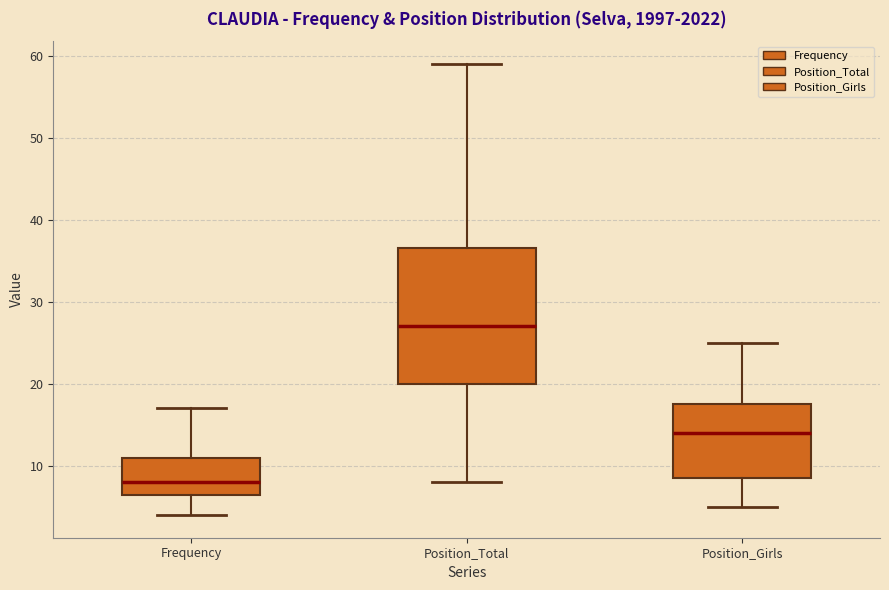

Reading left to right, read every box against the y-axis: the position of its median line, the range the box covers, and the ends of its whiskers. The values are not printed on the chart, so give them approximately, as read against the axis.

Frequency: median 8, box 7 to 11, whiskers 4 to 17
Position_Total: median 27, box 20 to 37, whiskers 8 to 59
Position_Girls: median 14, box 9 to 18, whiskers 5 to 25